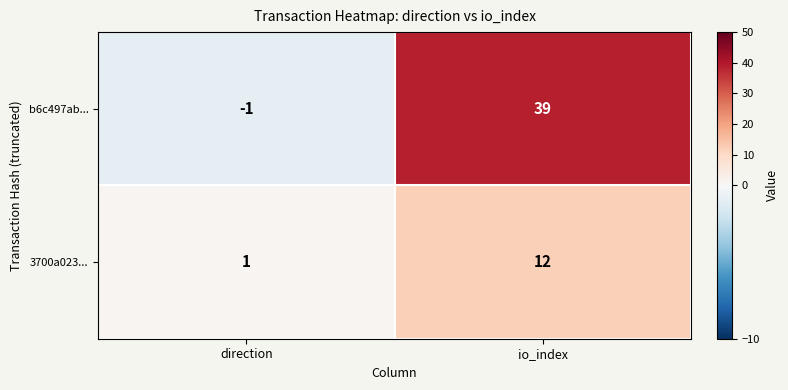

Reading left to right, list all the values displayed in this chart.

b6c497ab...: direction=-1	io_index=39
3700a023...: direction=1	io_index=12